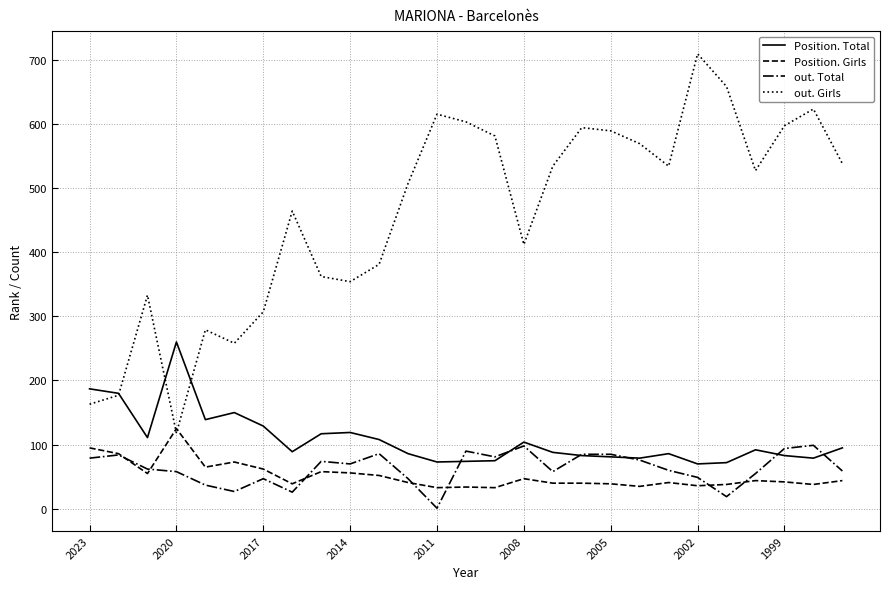

True or false: out. Total and out. Girls cross at least once.

False